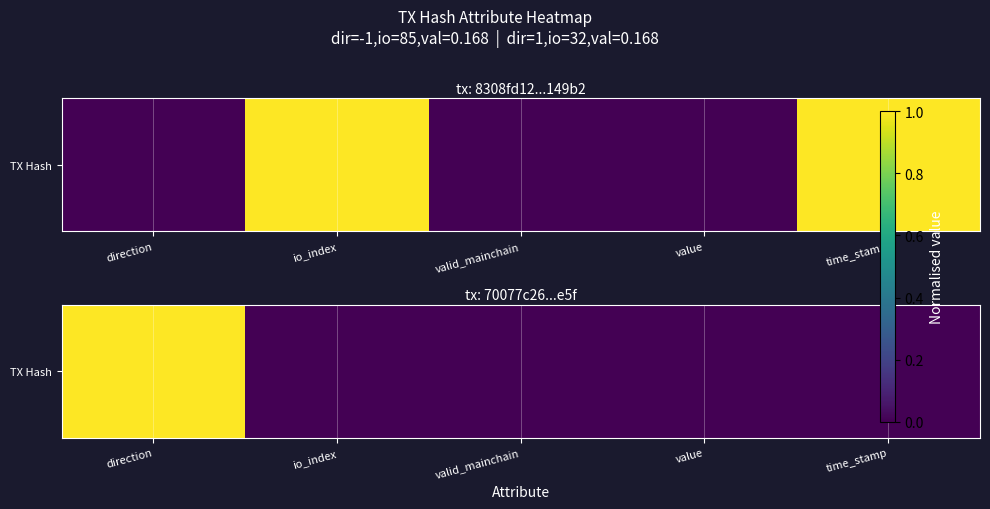

Is it true that the value at value is 0?

False